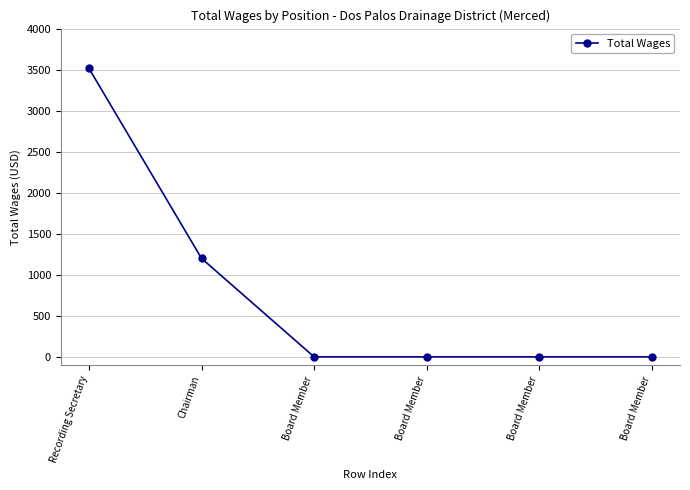

True or false: there are more than 2 points higher than both neighbors.

False